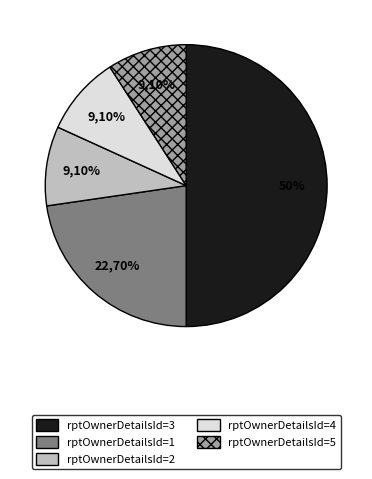

What percentage is NOT represented by rptOwnerDetailsId=5?

90.9%